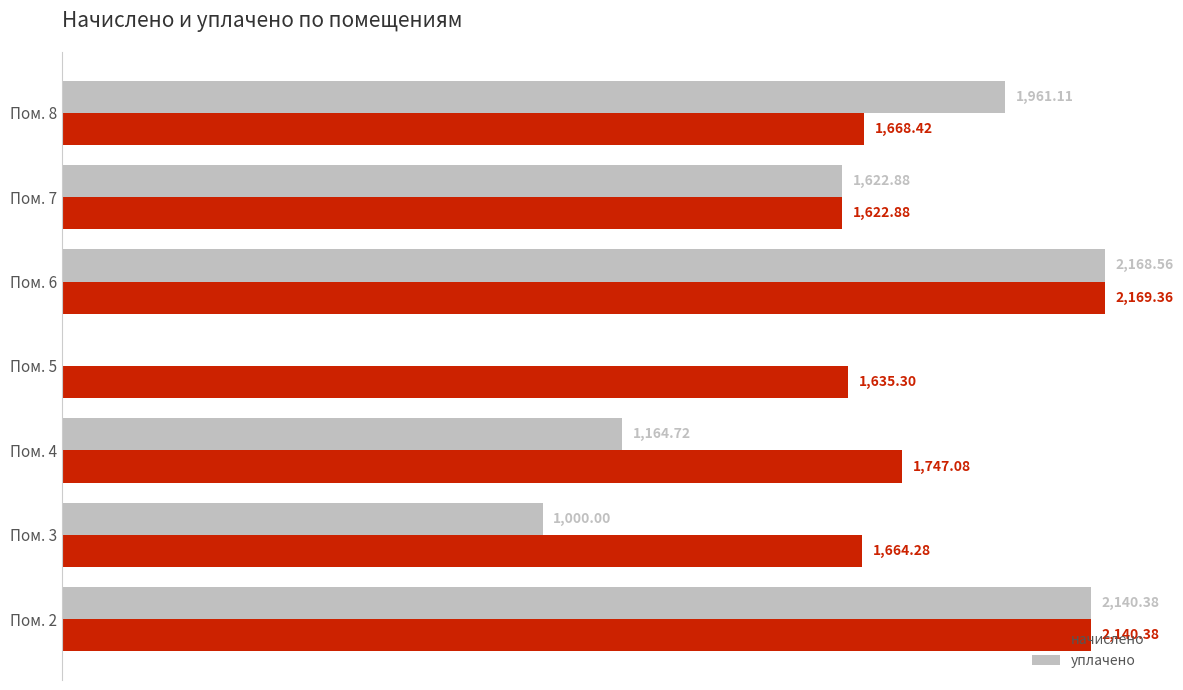

Which series changed the most between Пом. 2 and Пом. 3?

уплачено